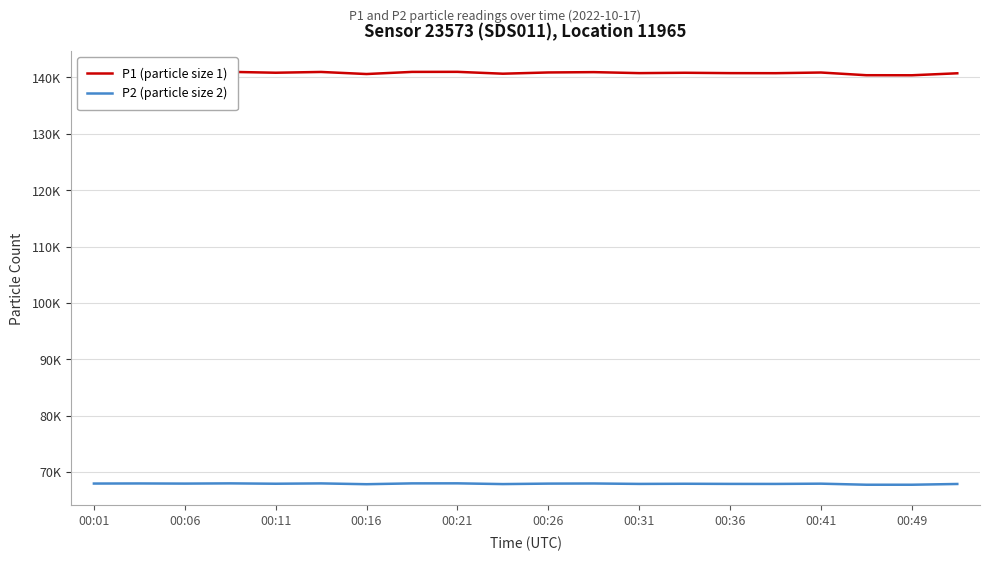

Does the chart display data point markers on the line(s)?

No